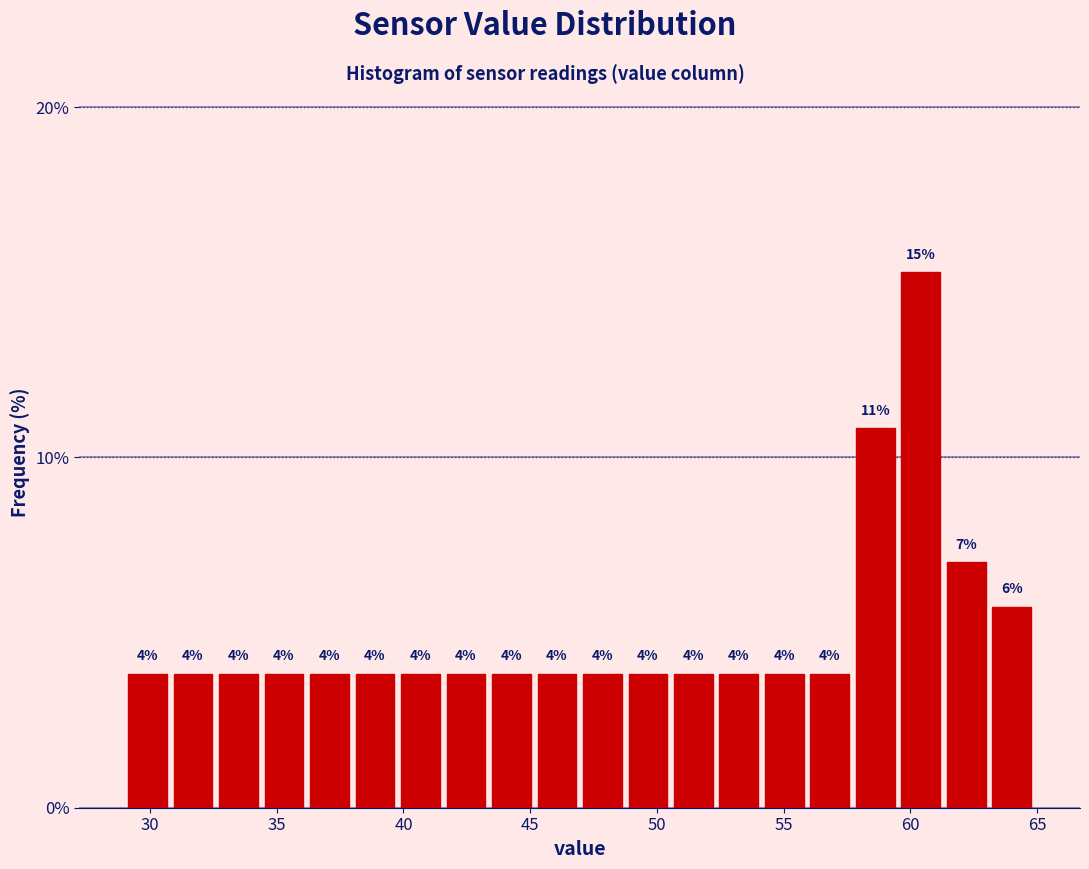

Around what value on the x-axis is the tallest bar? Give the approximate position of its centre, as read against the axis.

60.5